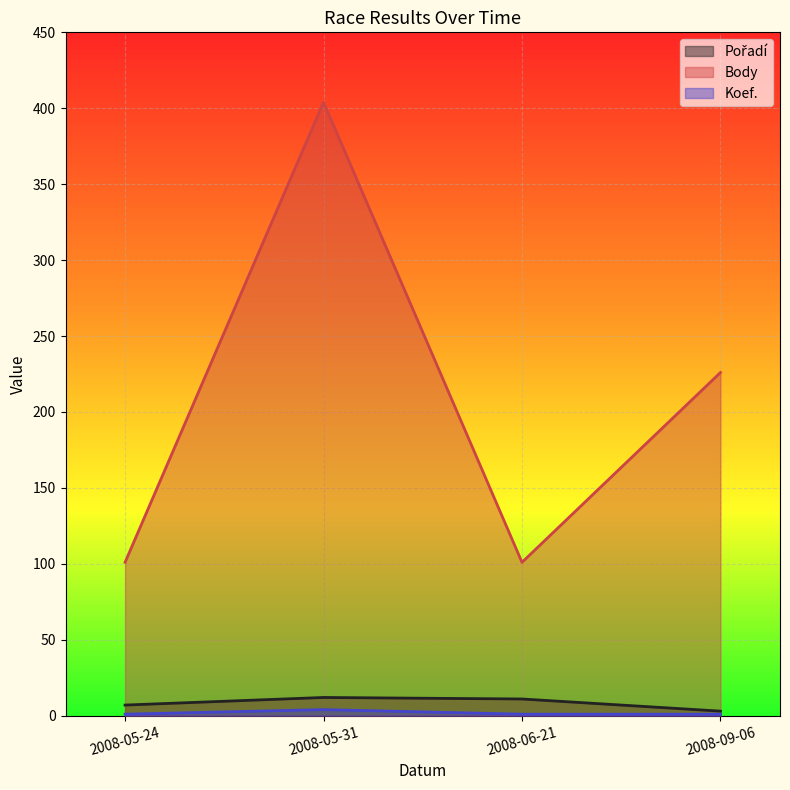

True or false: Koef. has more than 2 interior local peaks.

False